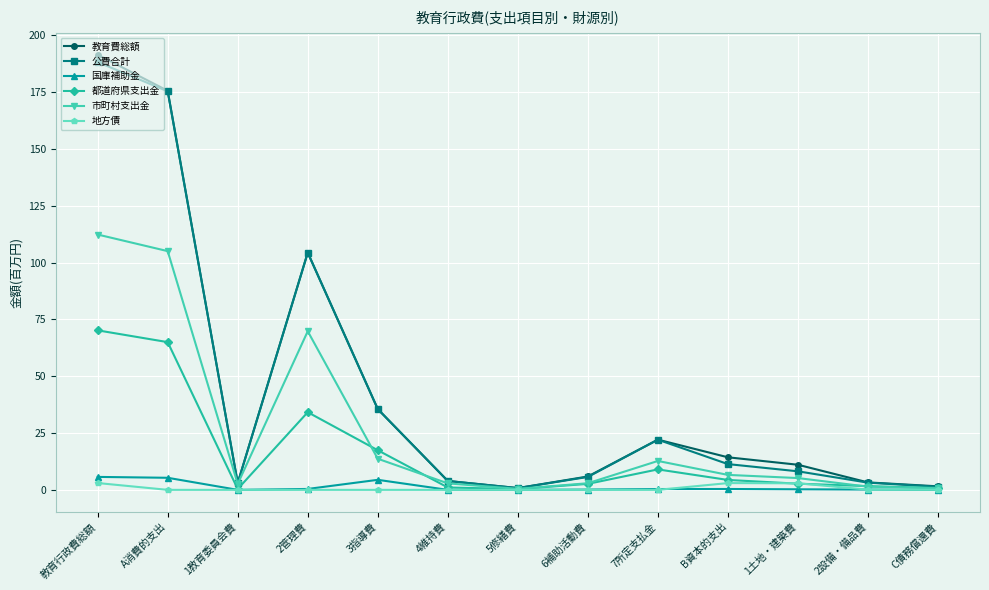

In 公費合計, how many points are lower than both neighbors (excluding endpoints)?

2